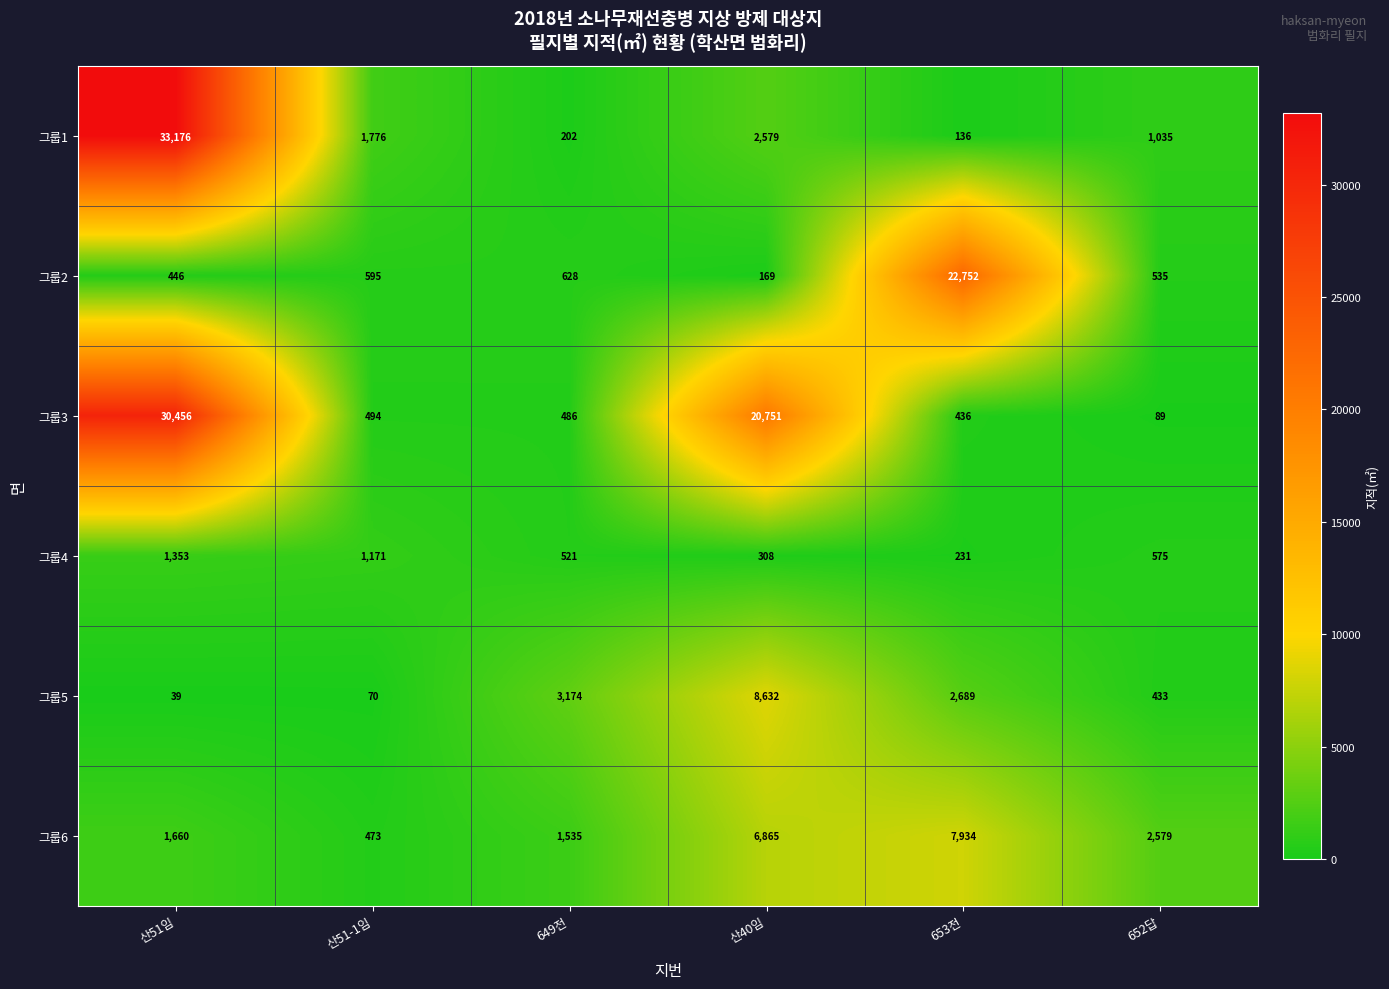

Is it true that 그룹1 equals 4339 at 산40임?

False